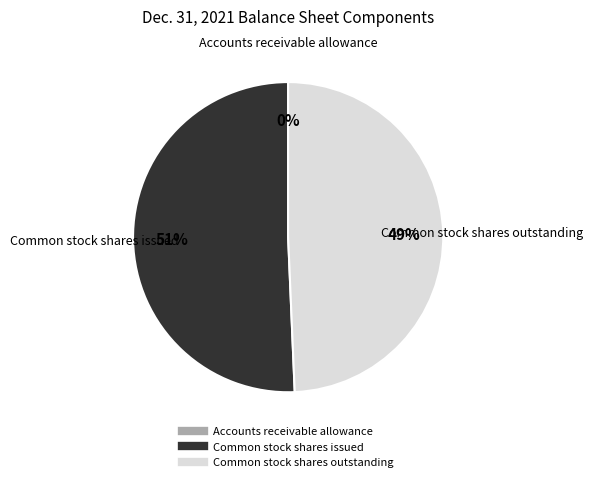

Is the sum of Common stock shares outstanding and Common stock shares issued greater than half?

Yes